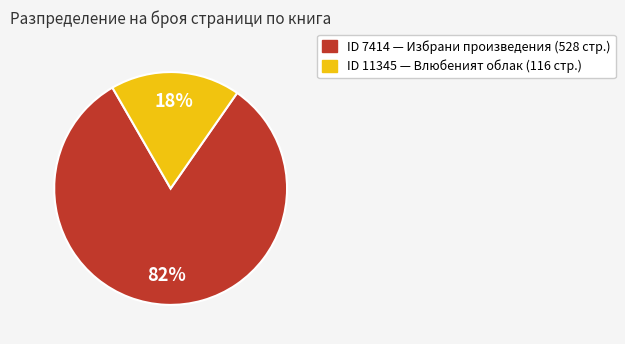

Does any single category account for the majority?

Yes